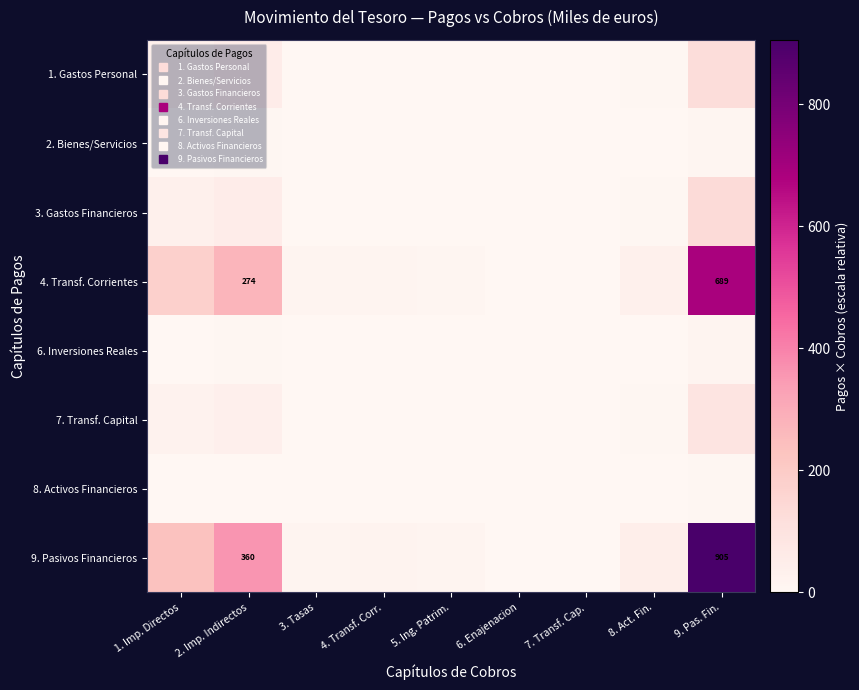

What is the sum of the 6. Inversiones Reales values at 3. Tasas and 9. Pas. Fin.?

13.6